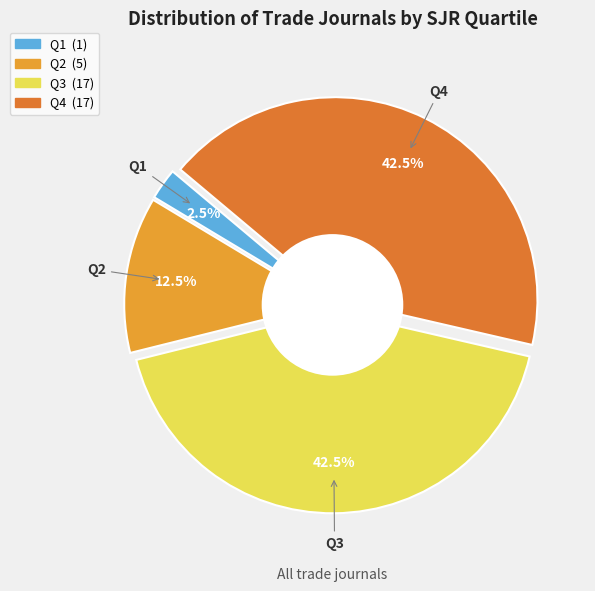

To the nearest percent, what portion does Q1 represent?

2%